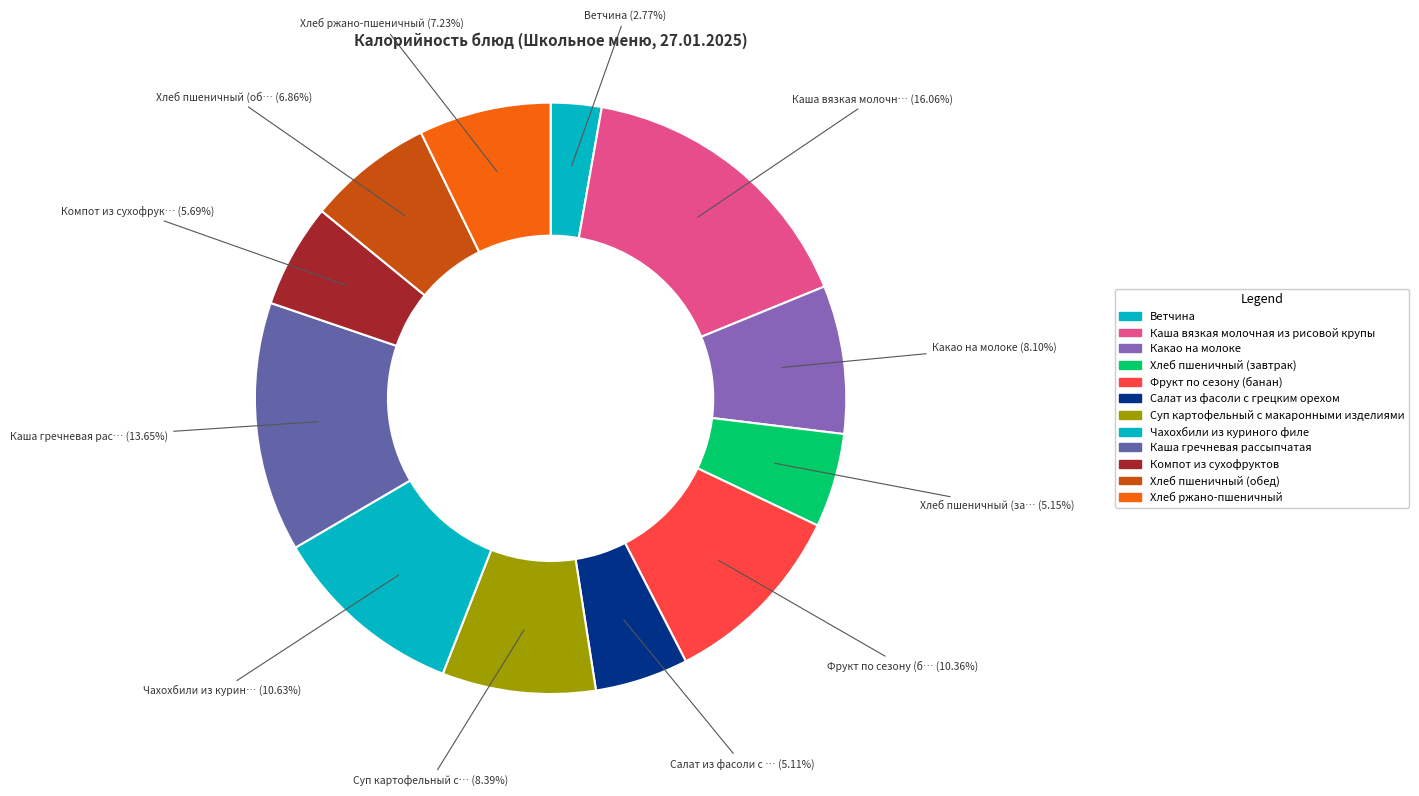

To the nearest percent, what is the average slice percentage?

8%